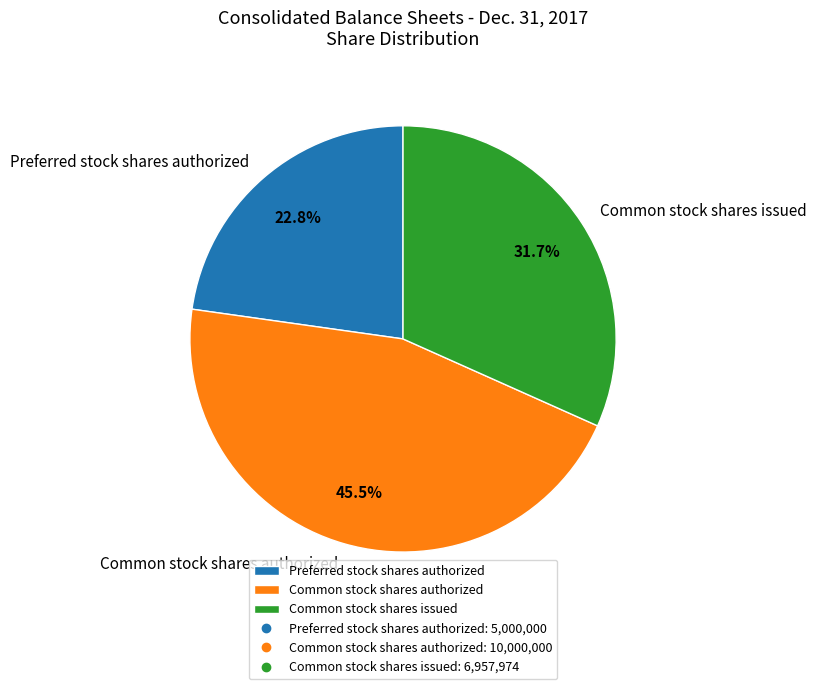

True or false: Common stock shares issued accounts for 32% of the total.

True